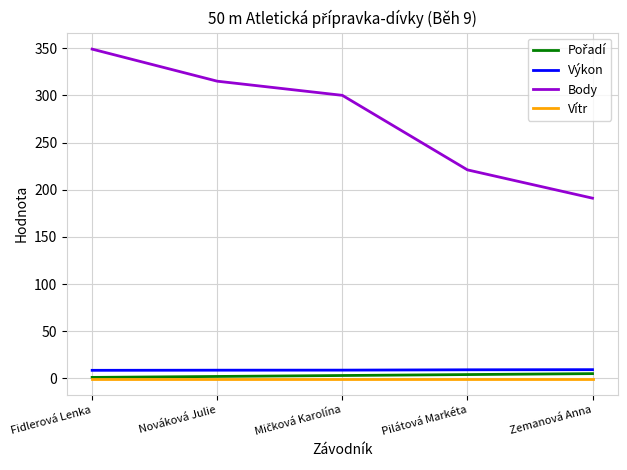

True or false: Výkon has a value of 8.6 at Nováková Julie.

True